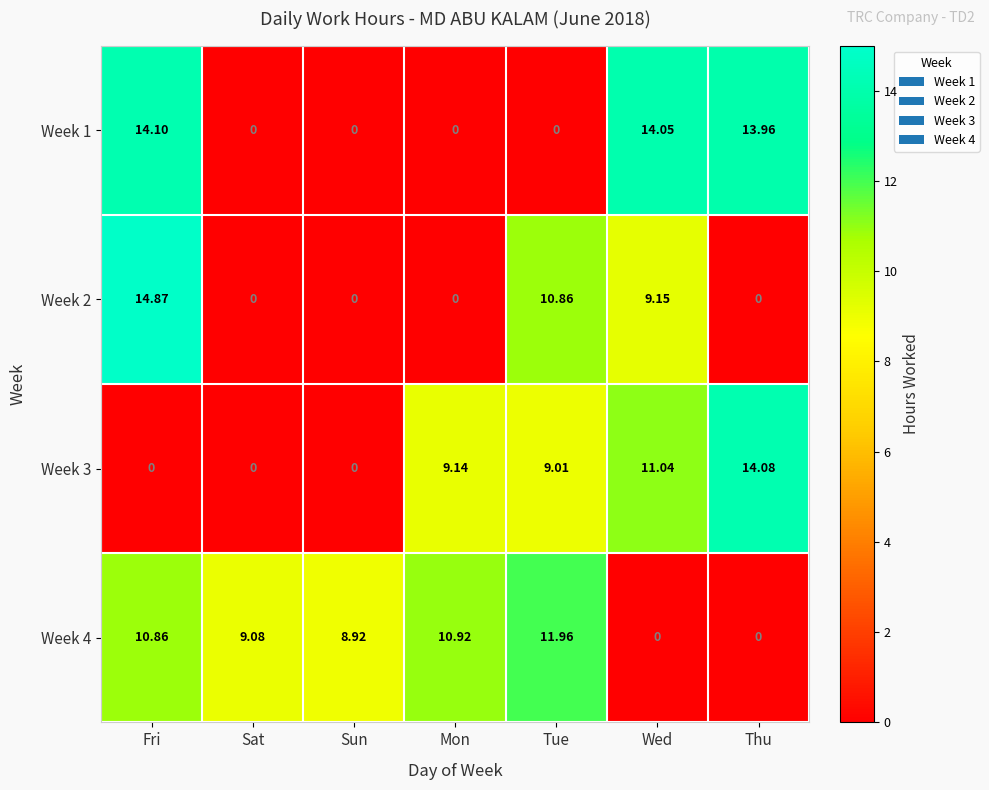

At which category is the sum across all series the highest?

Fri